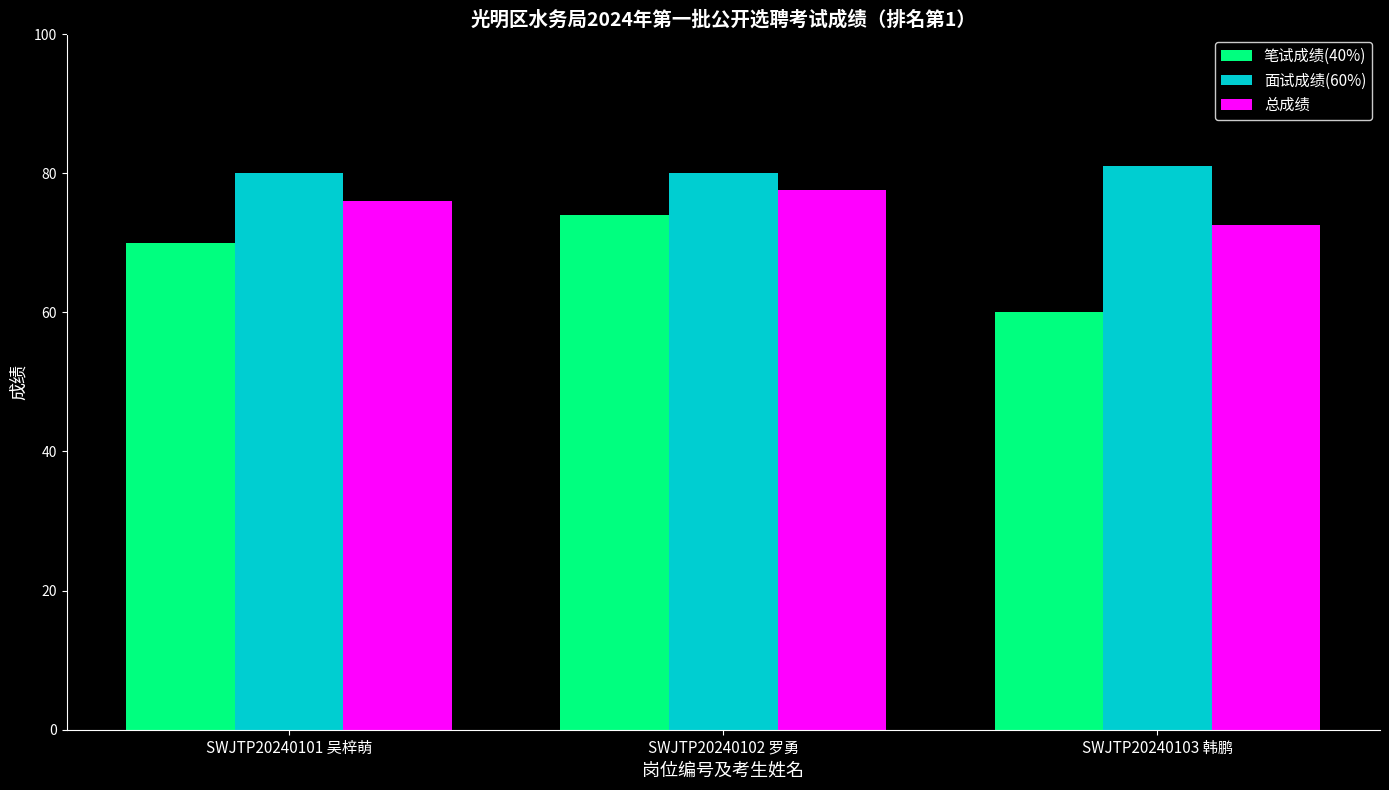

What is the total value across all series at SWJTP20240102 罗勇?

231.6